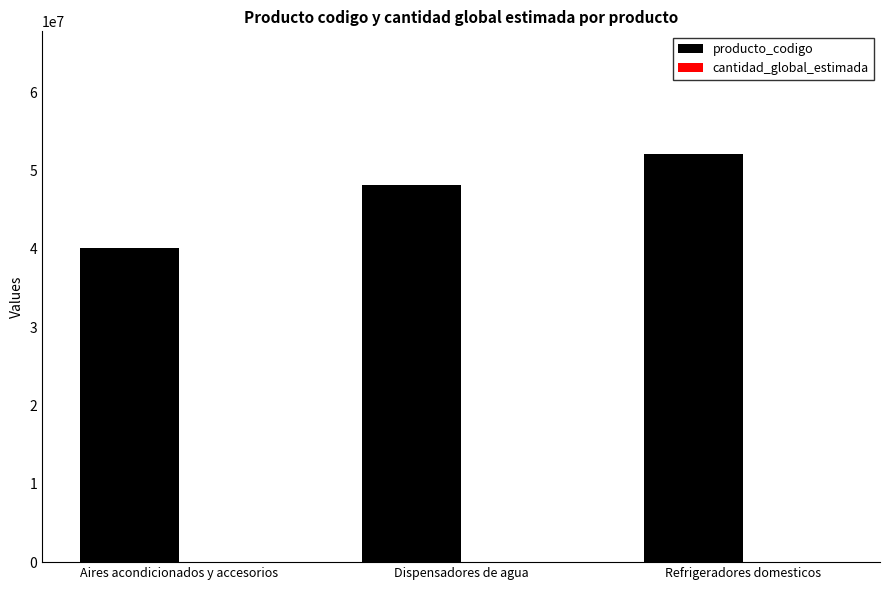

What is the maximum value shown in the chart?

52141501